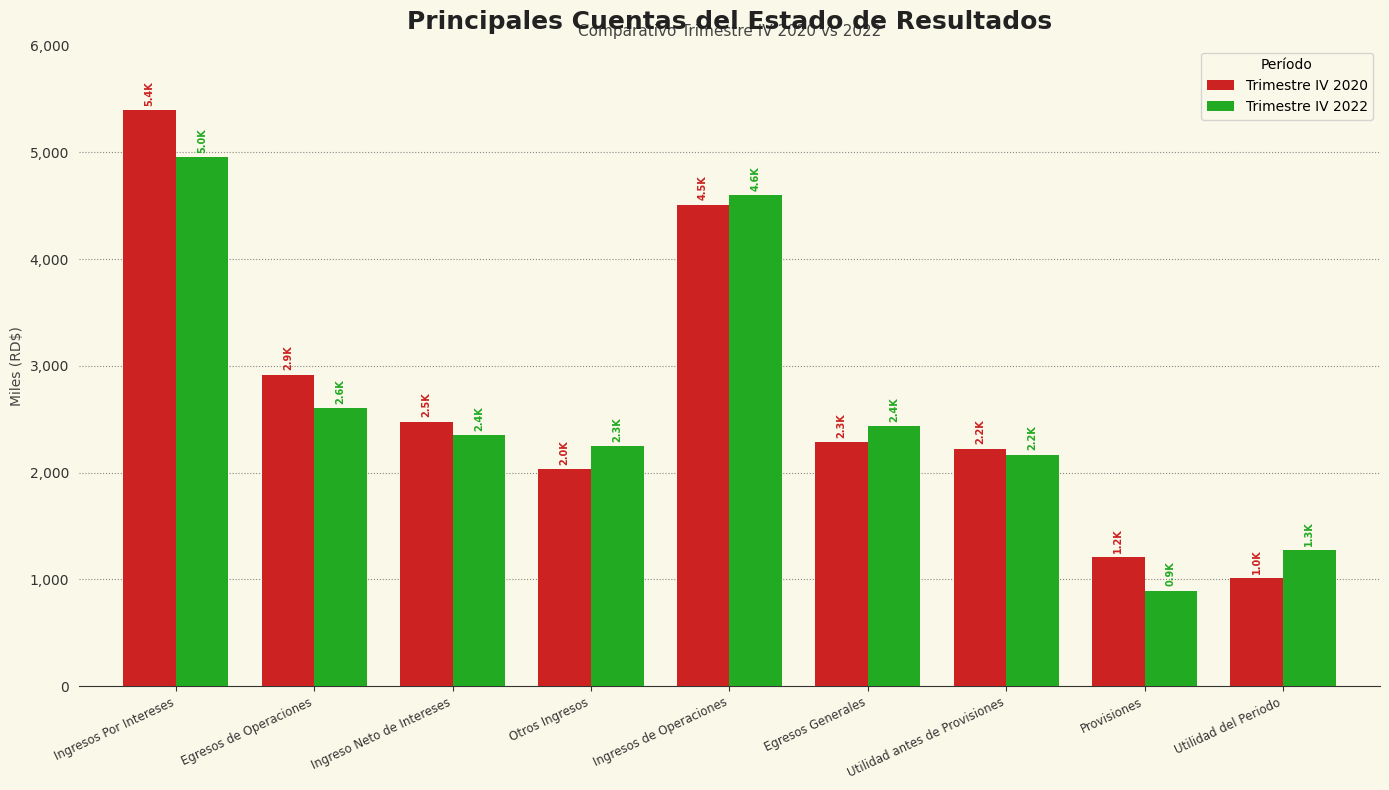

What is the spread (max minus min) of values at Egresos de Operaciones?

315.4